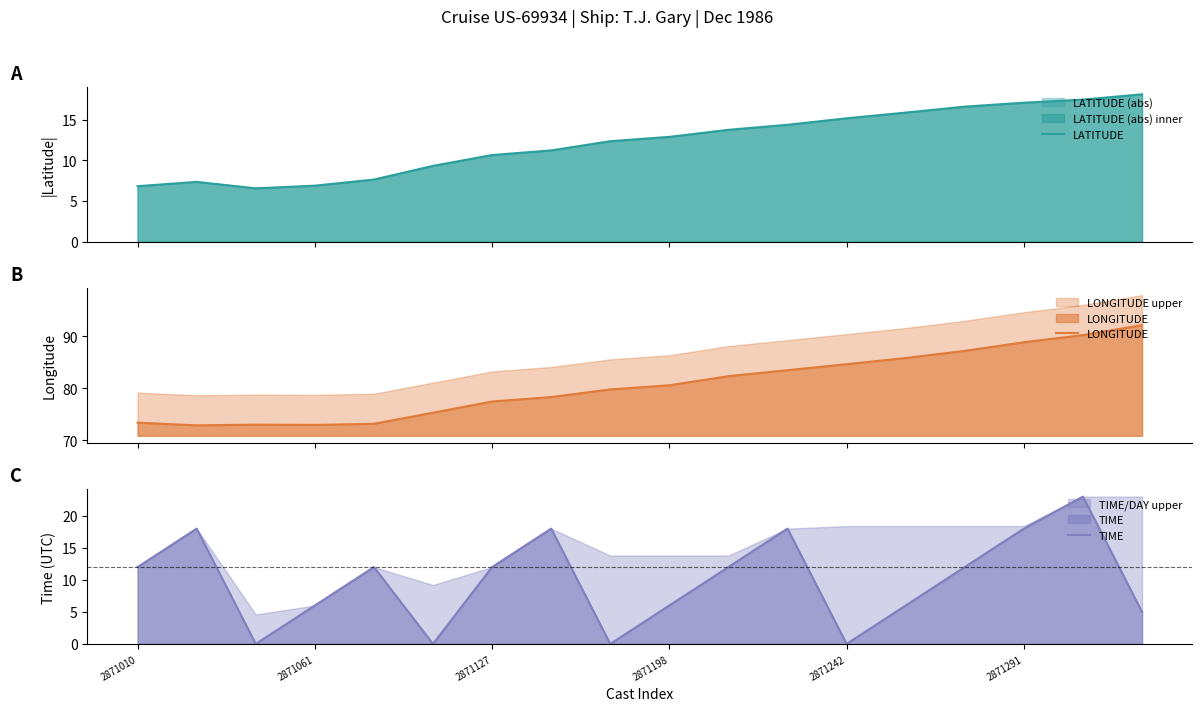

True or false: LONGITUDE and LATITUDE cross at least once.

False